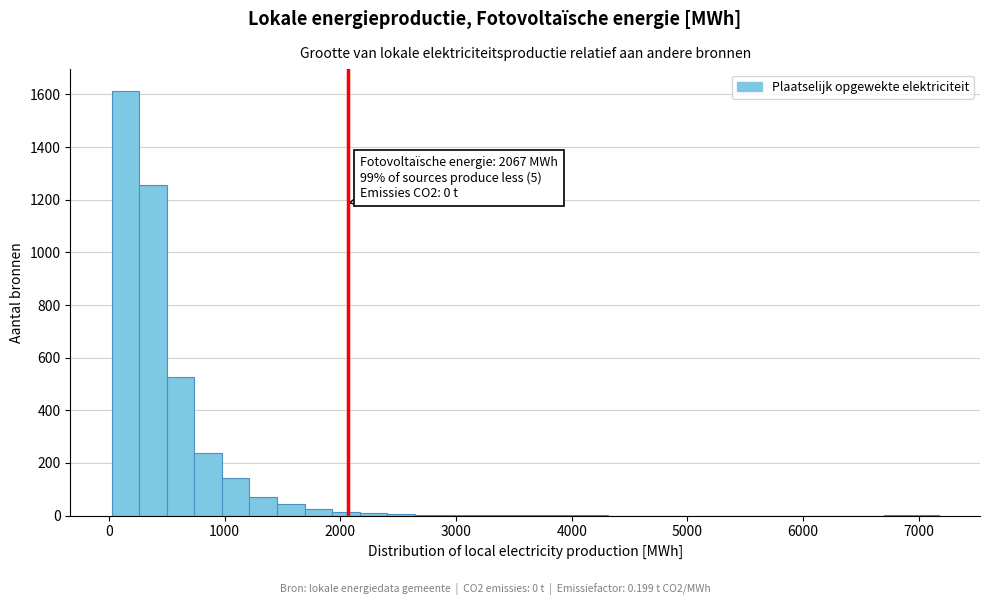

Read against the x-axis, roughly where is the centre of the tallest bar?

100